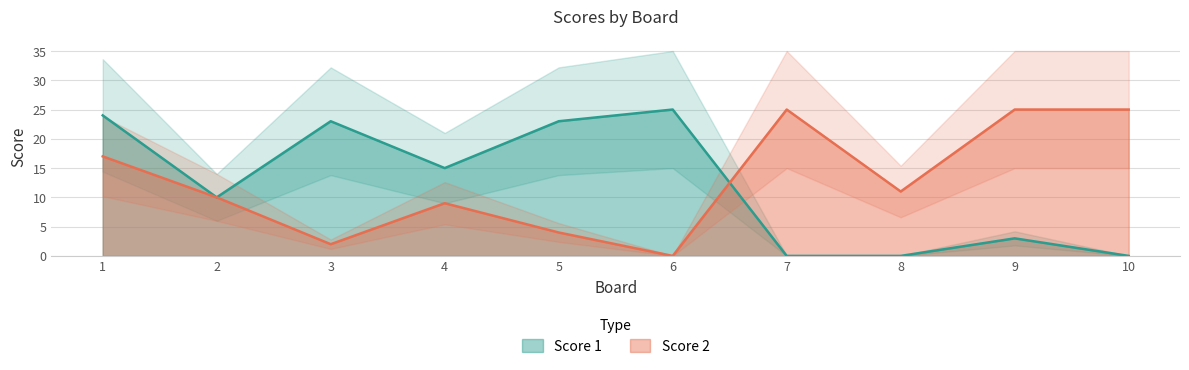

Where is the first local maximum for Score 1?

3